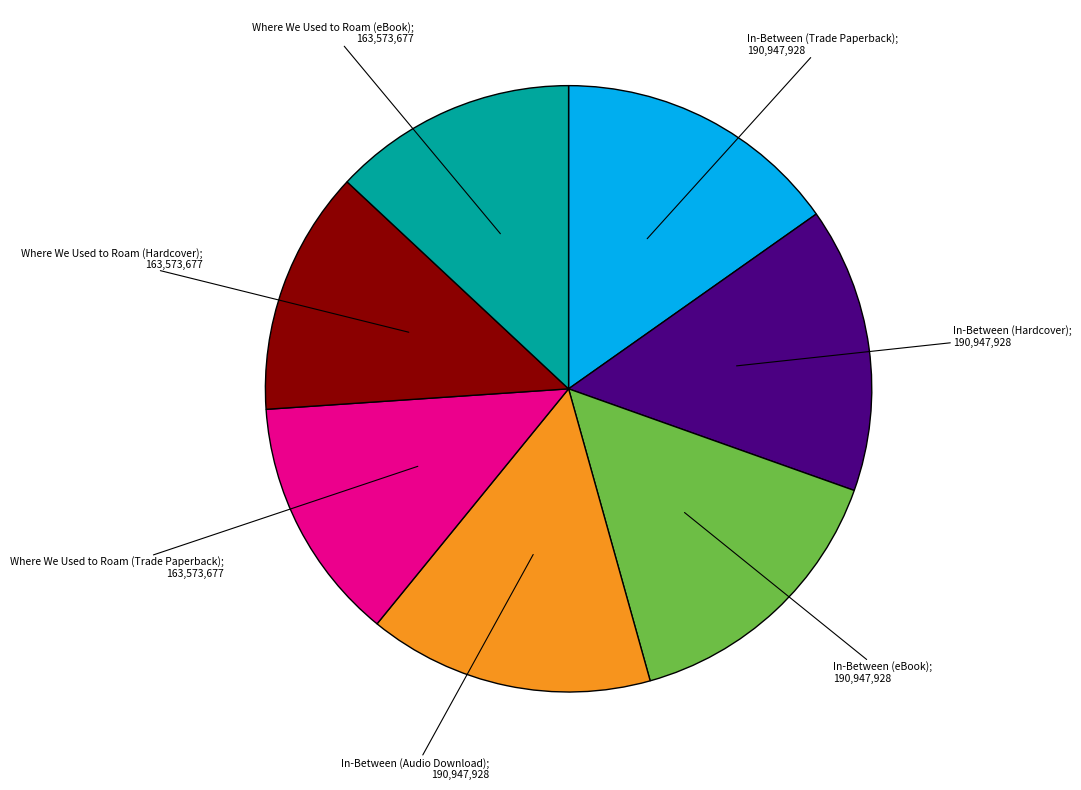

Count the number of slices in the pie.

7